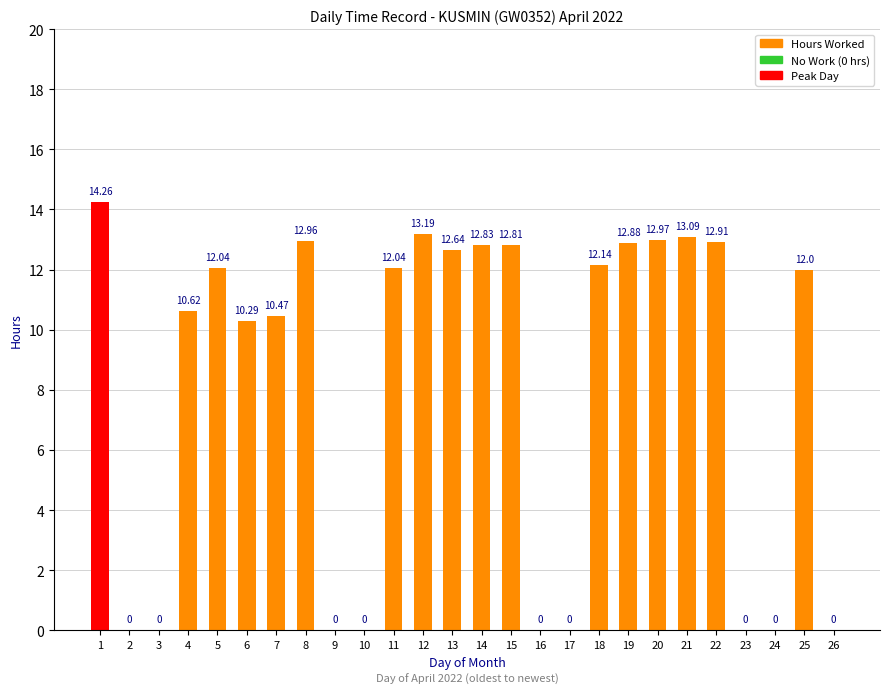

Reading right to left, what are all the values shown in this chart?

26=0.0	25=12.0	24=0.0	23=0.0	22=12.9	21=13.1	20=13.0	19=12.9	18=12.1	17=0.0	16=0.0	15=12.8	14=12.8	13=12.6	12=13.2	11=12.0	10=0.0	9=0.0	8=13.0	7=10.5	6=10.3	5=12.0	4=10.6	3=0.0	2=0.0	1=14.3